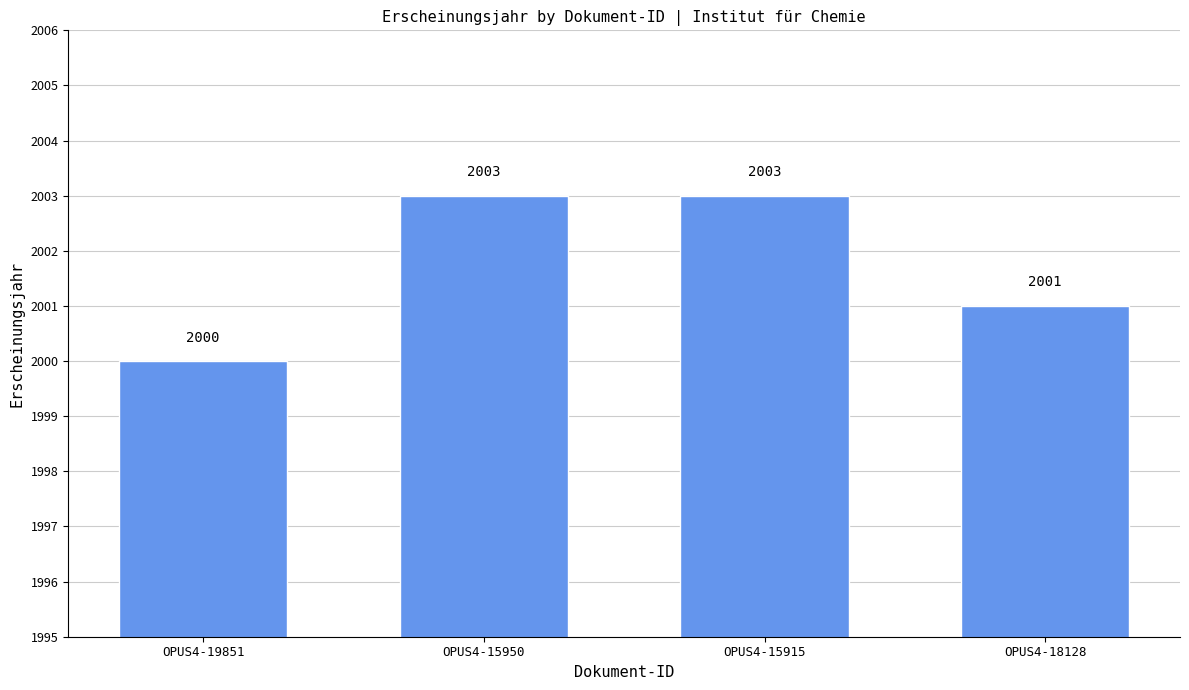

How many categories are shown in the chart?

4